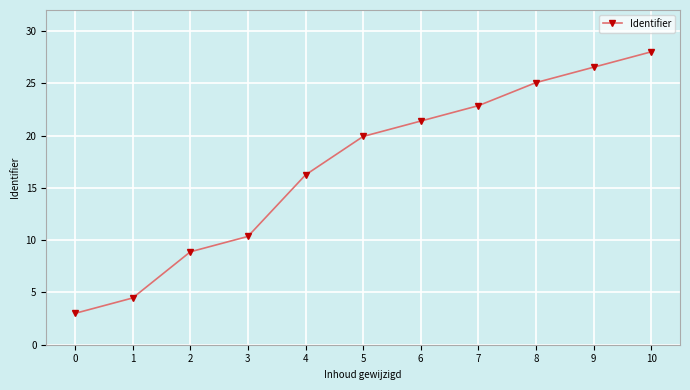

How many values exceed 19?

6